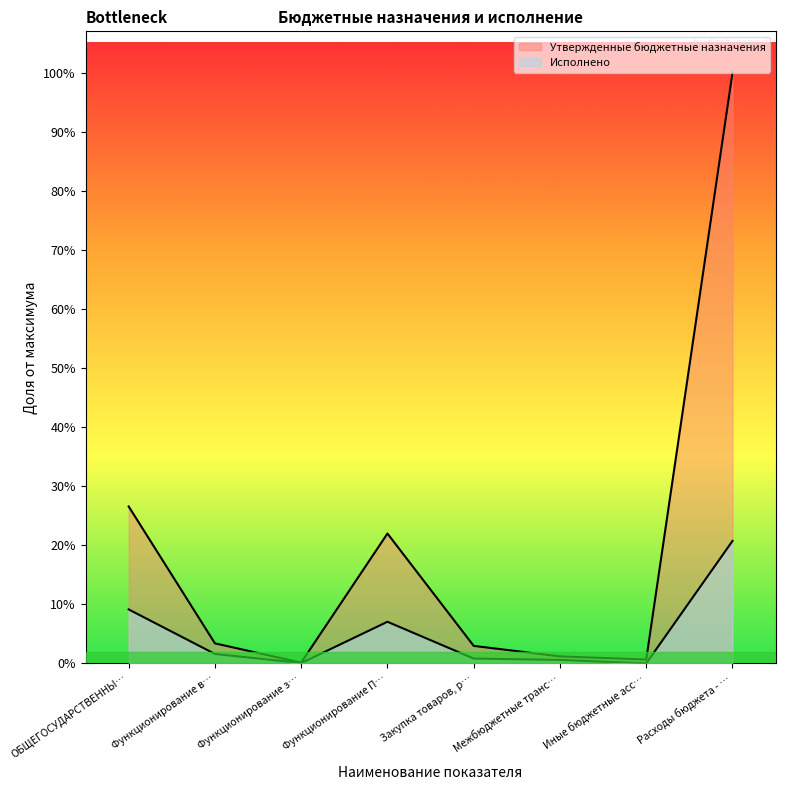

List the series in order of their peak value, highest first.

Утвержденные бюджетные назначения, Исполнено